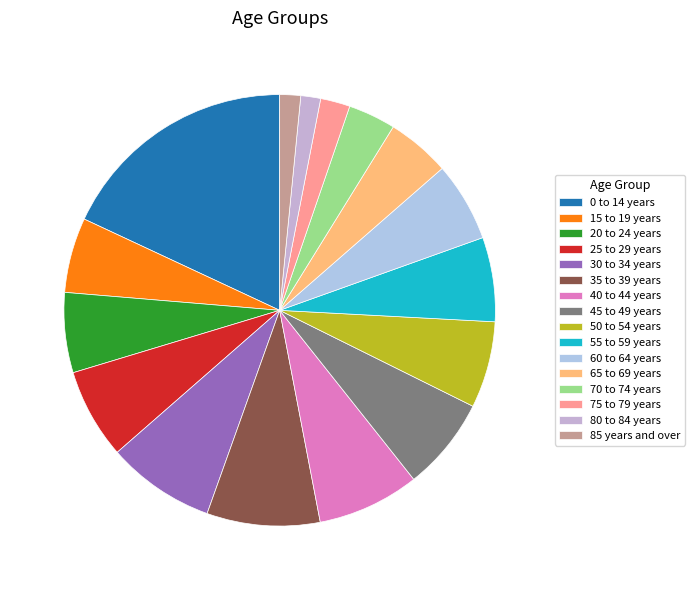

What is the change in value from 45 to 49 years to 50 to 54 years?

-6660